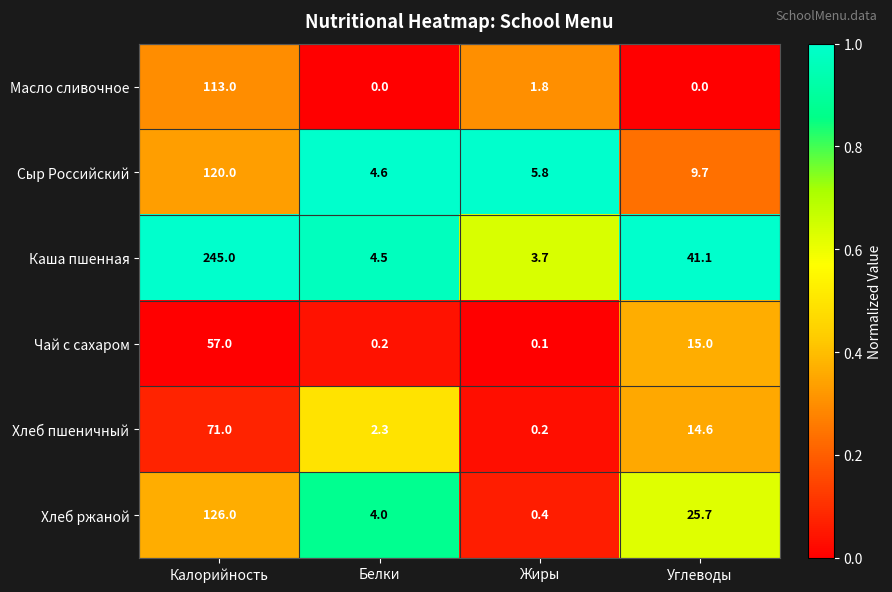

What is the total value across all series at Белки?

15.6